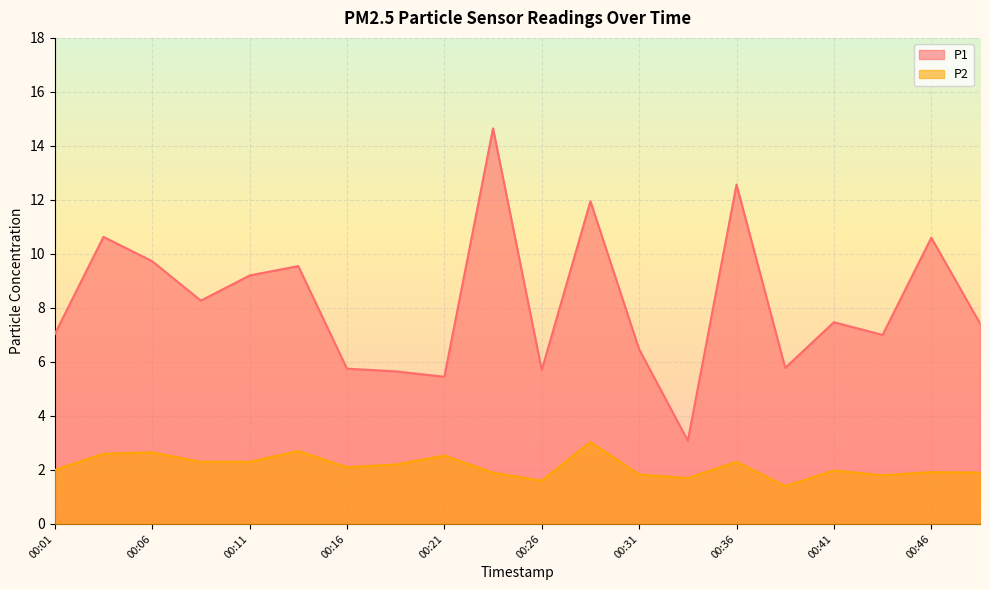

How many lines are shown in the chart?

2